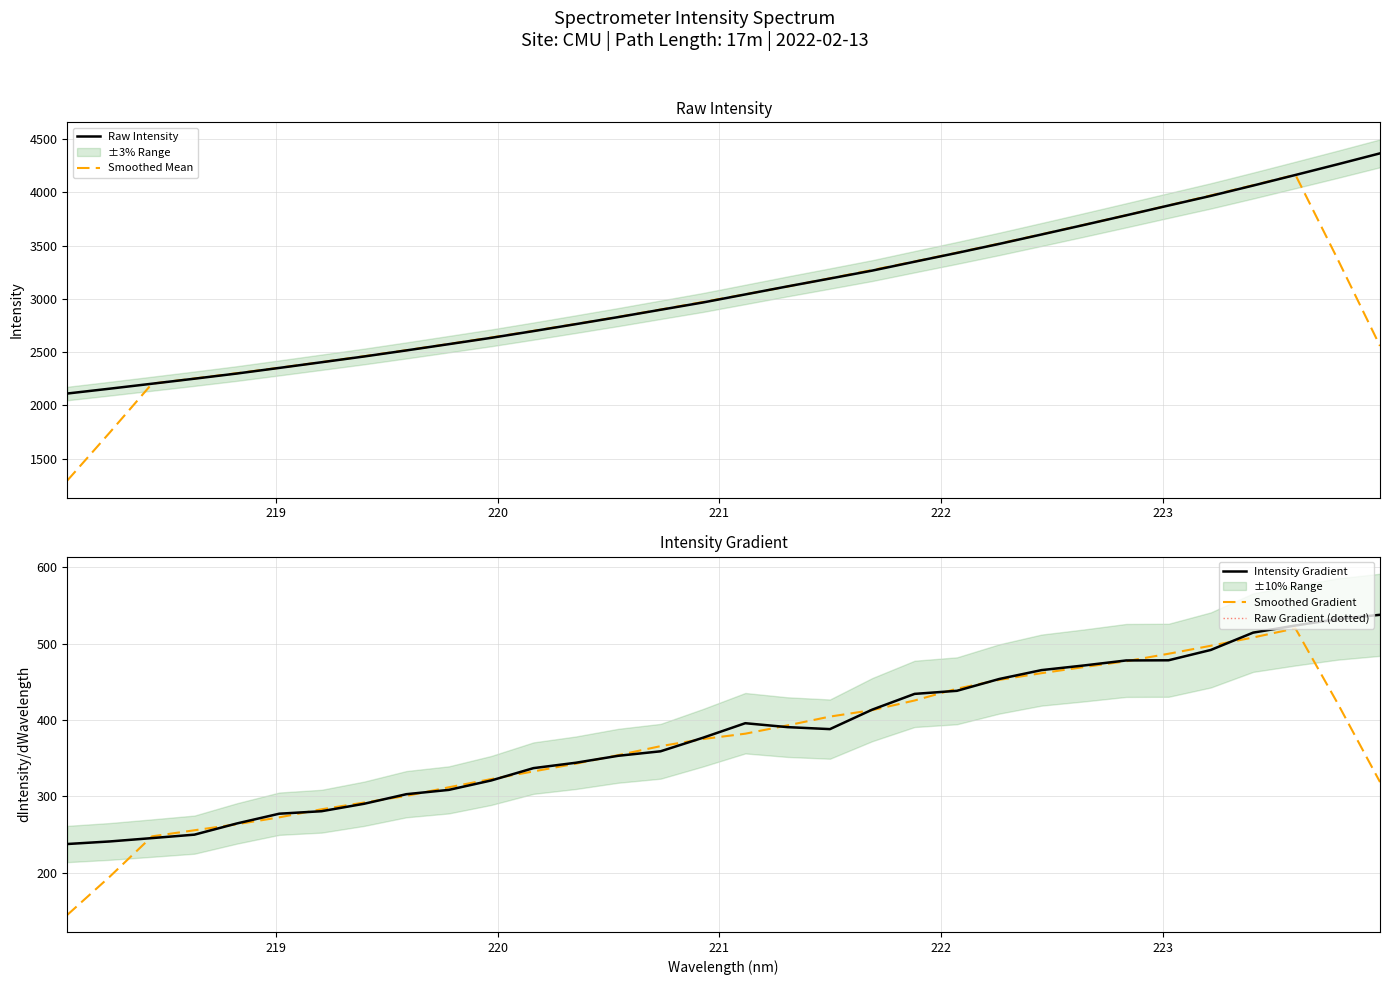

What is the maximum value for Raw Intensity?

4367.6